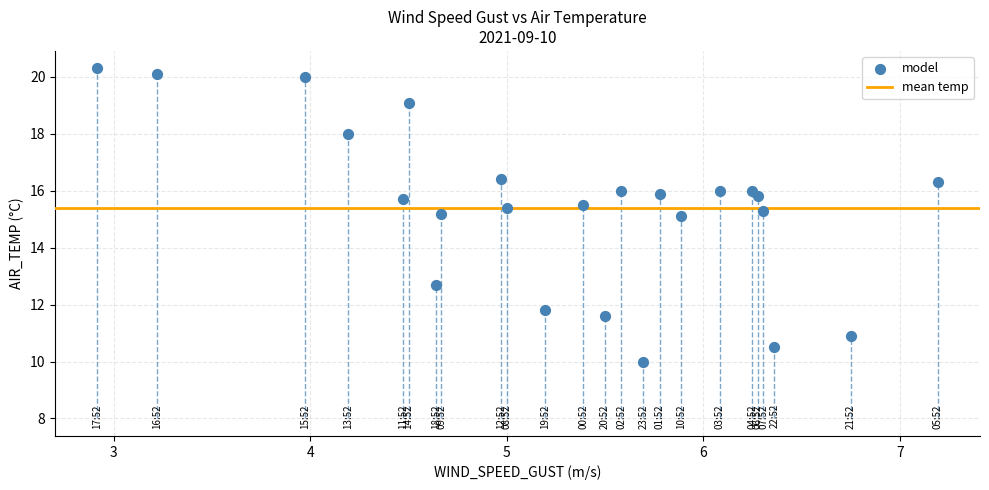

What is the range of Y values (max minus min)?

10.3